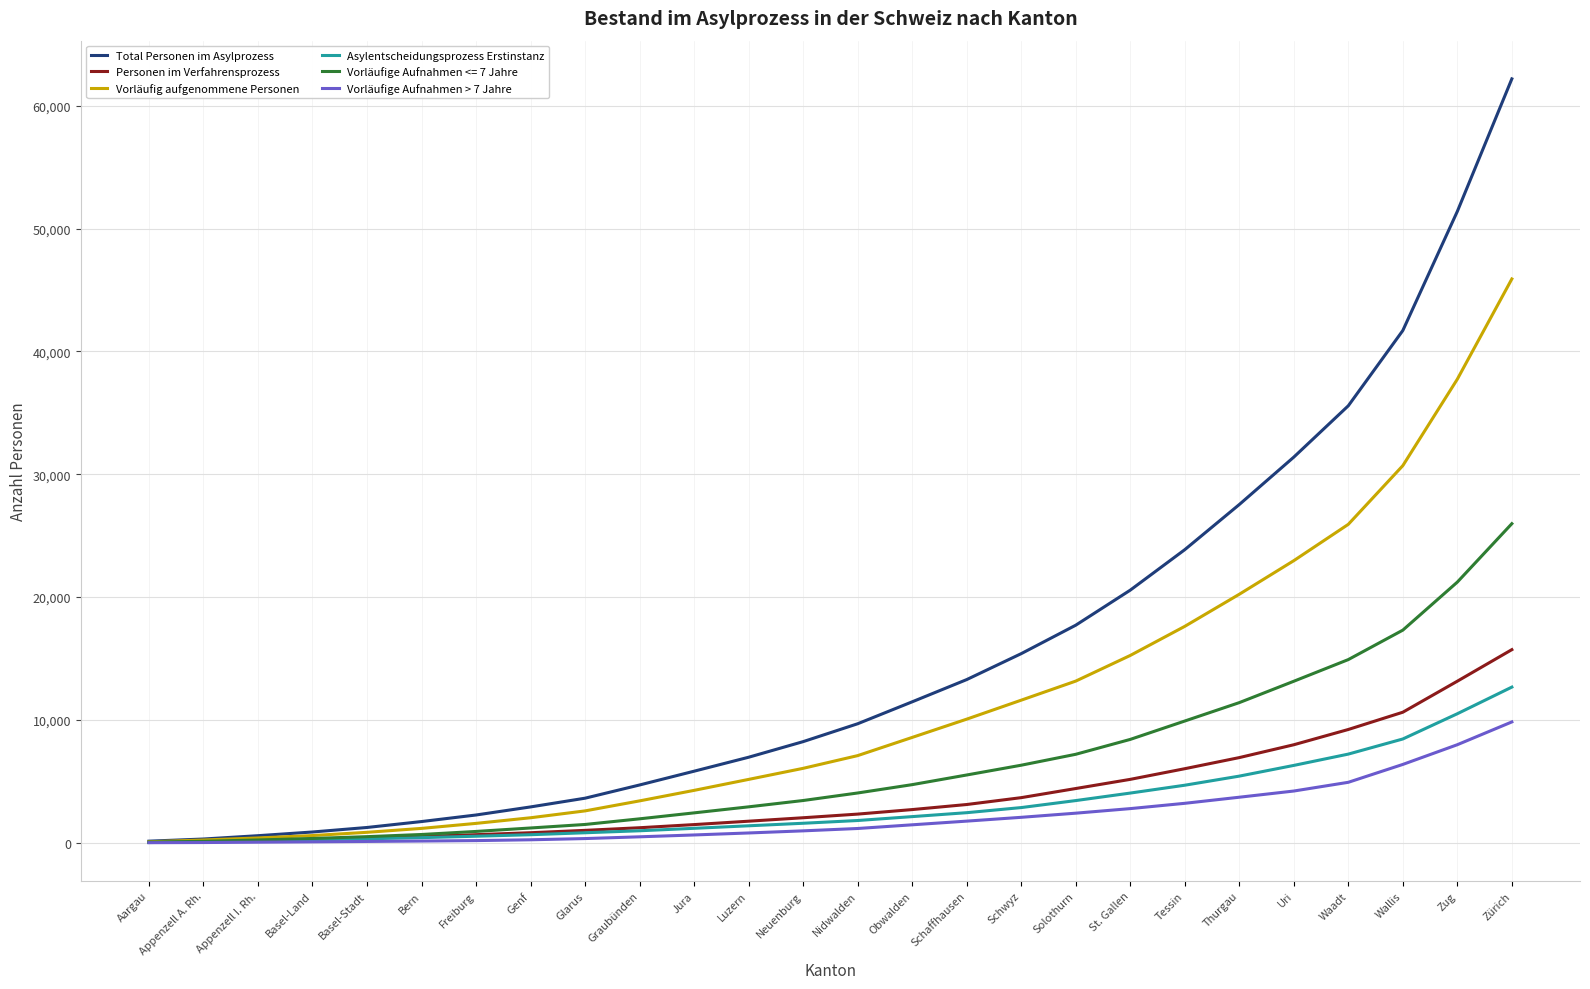

What is the difference between the highest and lowest values at Jura?

5191